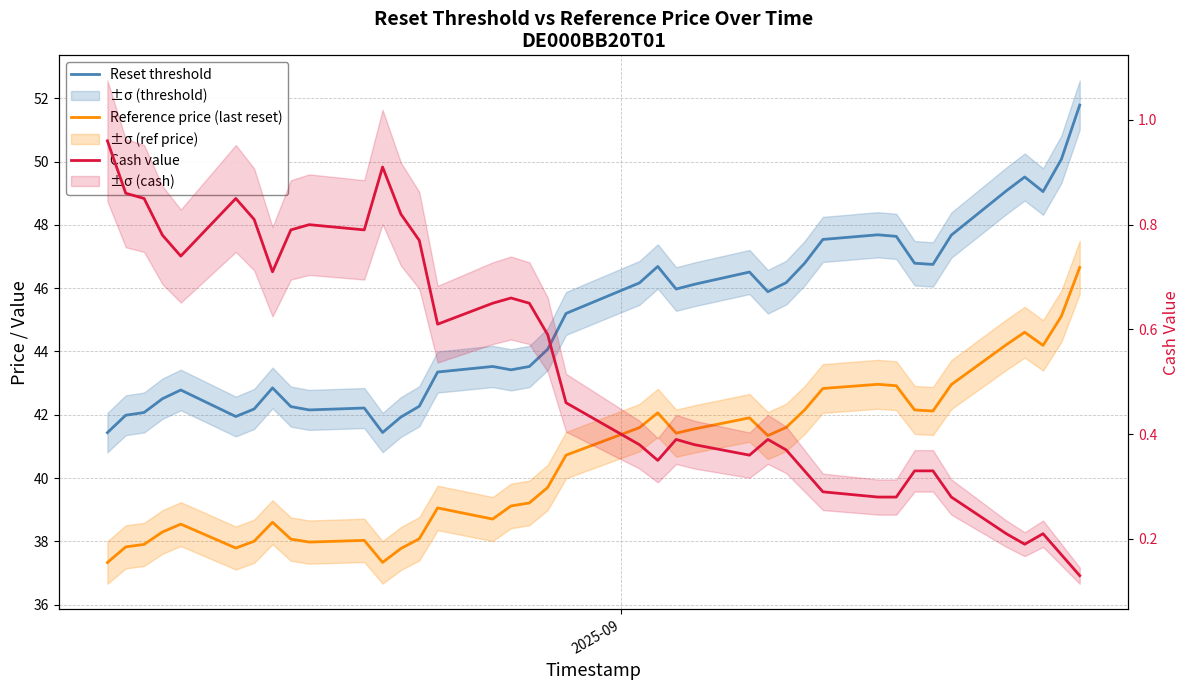

Rank the series by their maximum value, from lowest to highest.

Cash value, Reference price (last reset), Reset threshold